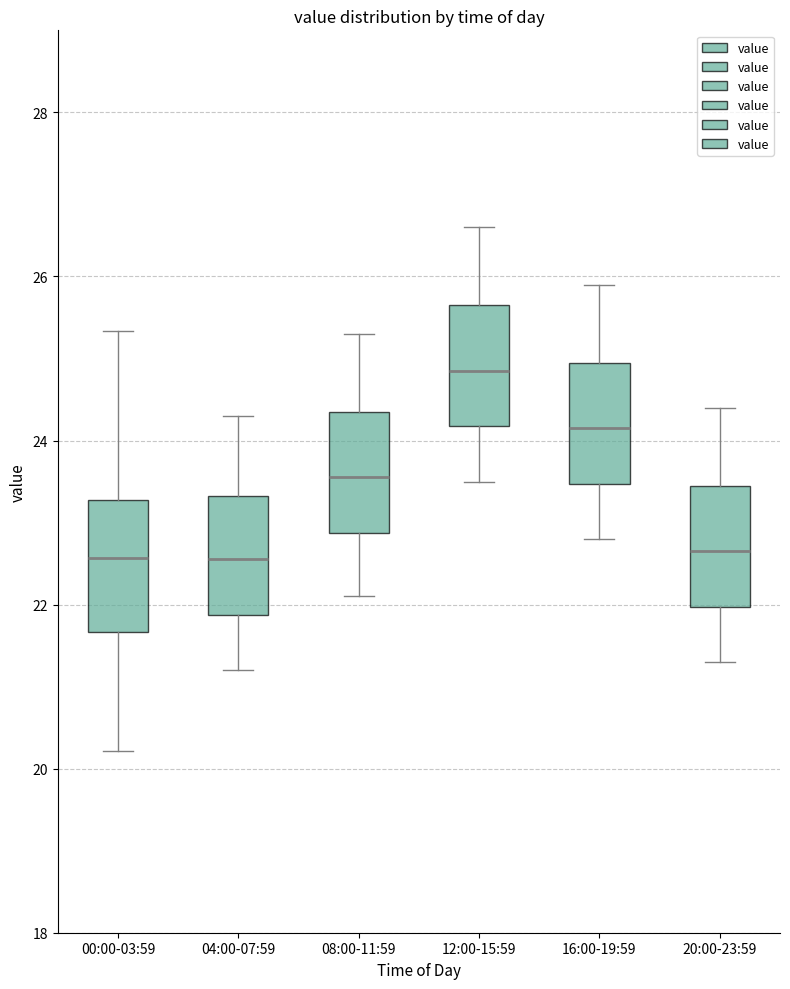

Reading left to right, read every box against the y-axis: the position of its median line, the range the box covers, and the ends of its whiskers. The values are not printed on the chart, so give them approximately, as read against the axis.

00:00-03:59: median 22.6, box 21.6 to 23.2, whiskers 20.2 to 25.4
04:00-07:59: median 22.6, box 21.8 to 23.4, whiskers 21.2 to 24.4
08:00-11:59: median 23.6, box 22.8 to 24.4, whiskers 22.2 to 25.4
12:00-15:59: median 24.8, box 24.2 to 25.6, whiskers 23.6 to 26.6
16:00-19:59: median 24.2, box 23.4 to 25.0, whiskers 22.8 to 26.0
20:00-23:59: median 22.6, box 22.0 to 23.4, whiskers 21.4 to 24.4